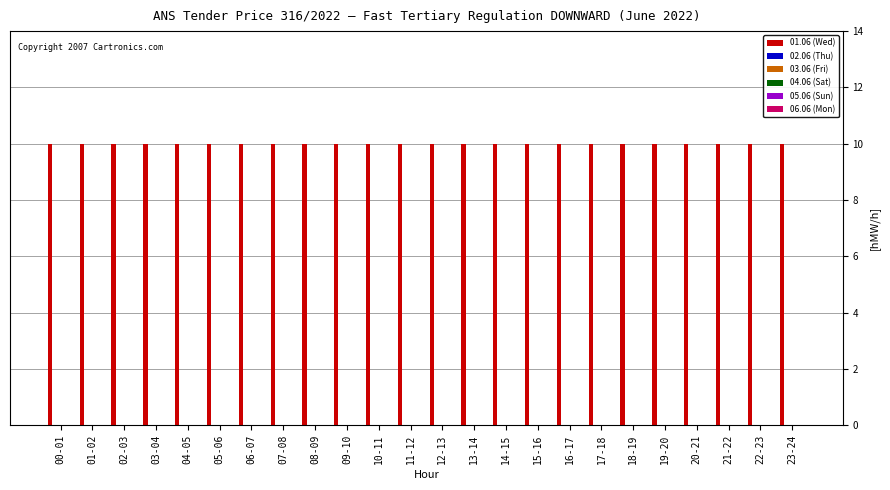

Reading right to left, transcribe all the data shown in this chart.

01.06 (Wed): 23-24=10	22-23=10	21-22=10	20-21=10	19-20=10	18-19=10	17-18=10	16-17=10	15-16=10	14-15=10	13-14=10	12-13=10	11-12=10	10-11=10	09-10=10	08-09=10	07-08=10	06-07=10	05-06=10	04-05=10	03-04=10	02-03=10	01-02=10	00-01=10
02.06 (Thu): 23-24=0	22-23=0	21-22=0	20-21=0	19-20=0	18-19=0	17-18=0	16-17=0	15-16=0	14-15=0	13-14=0	12-13=0	11-12=0	10-11=0	09-10=0	08-09=0	07-08=0	06-07=0	05-06=0	04-05=0	03-04=0	02-03=0	01-02=0	00-01=0
03.06 (Fri): 23-24=0	22-23=0	21-22=0	20-21=0	19-20=0	18-19=0	17-18=0	16-17=0	15-16=0	14-15=0	13-14=0	12-13=0	11-12=0	10-11=0	09-10=0	08-09=0	07-08=0	06-07=0	05-06=0	04-05=0	03-04=0	02-03=0	01-02=0	00-01=0
04.06 (Sat): 23-24=0	22-23=0	21-22=0	20-21=0	19-20=0	18-19=0	17-18=0	16-17=0	15-16=0	14-15=0	13-14=0	12-13=0	11-12=0	10-11=0	09-10=0	08-09=0	07-08=0	06-07=0	05-06=0	04-05=0	03-04=0	02-03=0	01-02=0	00-01=0
05.06 (Sun): 23-24=0	22-23=0	21-22=0	20-21=0	19-20=0	18-19=0	17-18=0	16-17=0	15-16=0	14-15=0	13-14=0	12-13=0	11-12=0	10-11=0	09-10=0	08-09=0	07-08=0	06-07=0	05-06=0	04-05=0	03-04=0	02-03=0	01-02=0	00-01=0
06.06 (Mon): 23-24=0	22-23=0	21-22=0	20-21=0	19-20=0	18-19=0	17-18=0	16-17=0	15-16=0	14-15=0	13-14=0	12-13=0	11-12=0	10-11=0	09-10=0	08-09=0	07-08=0	06-07=0	05-06=0	04-05=0	03-04=0	02-03=0	01-02=0	00-01=0